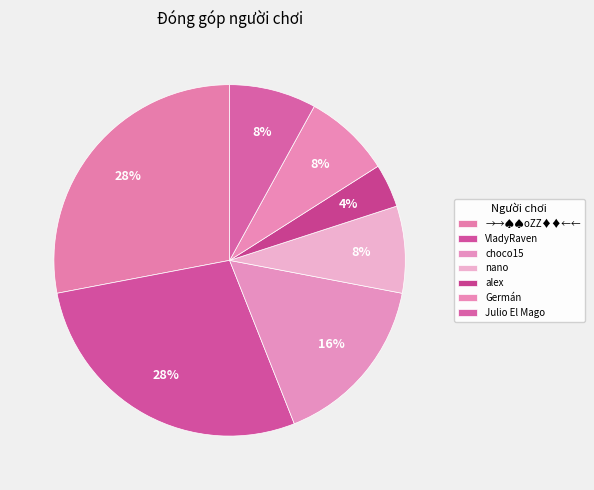

Approximately how many times larger is the value at nano compared to VladyRaven?

0.3